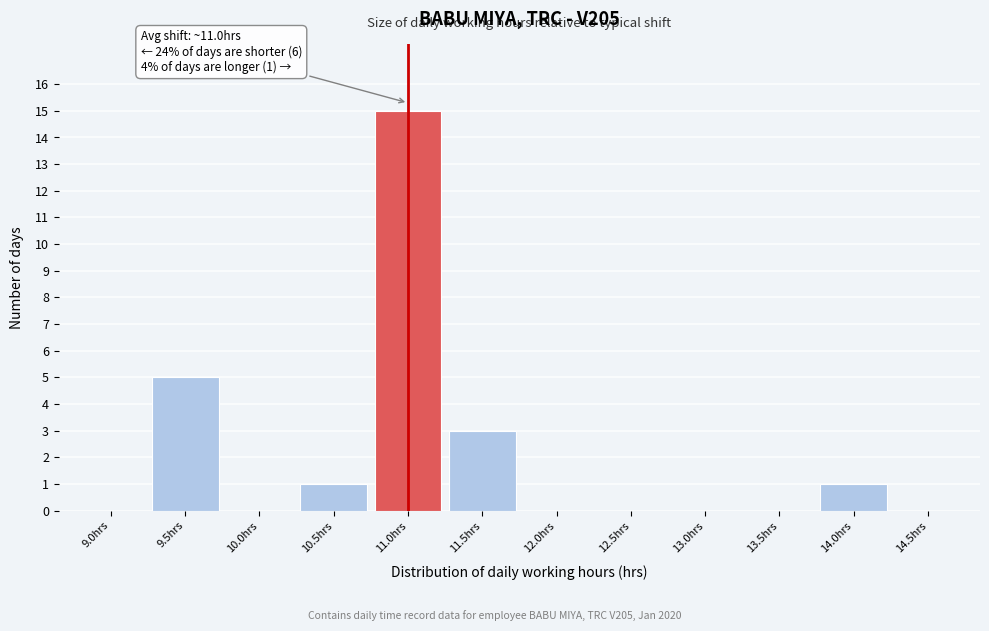

Reading left to right, extract all data points from this chart.

9.0hrs=0	9.5hrs=5	10.0hrs=0	10.5hrs=1	11.0hrs=15	11.5hrs=3	12.0hrs=0	12.5hrs=0	13.0hrs=0	13.5hrs=0	14.0hrs=1	14.5hrs=0